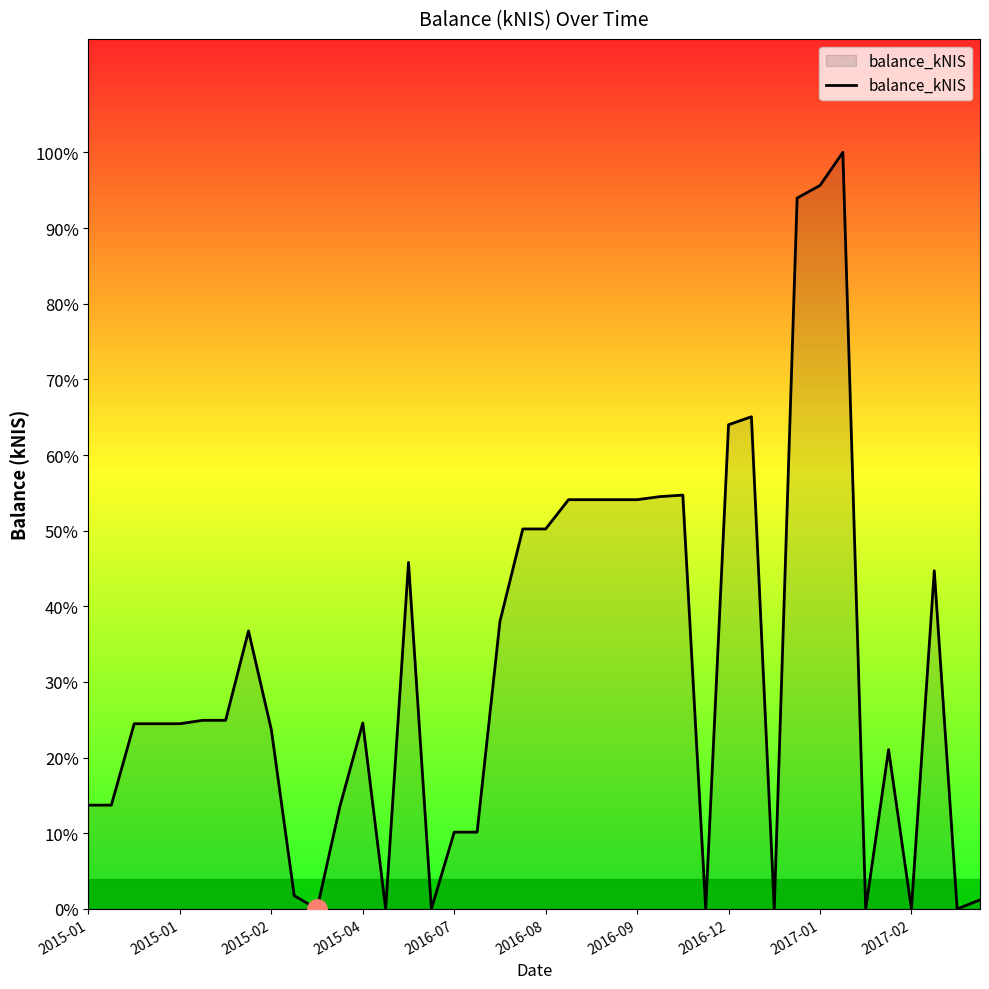

Is this an area chart (filled region under the line)?

Yes